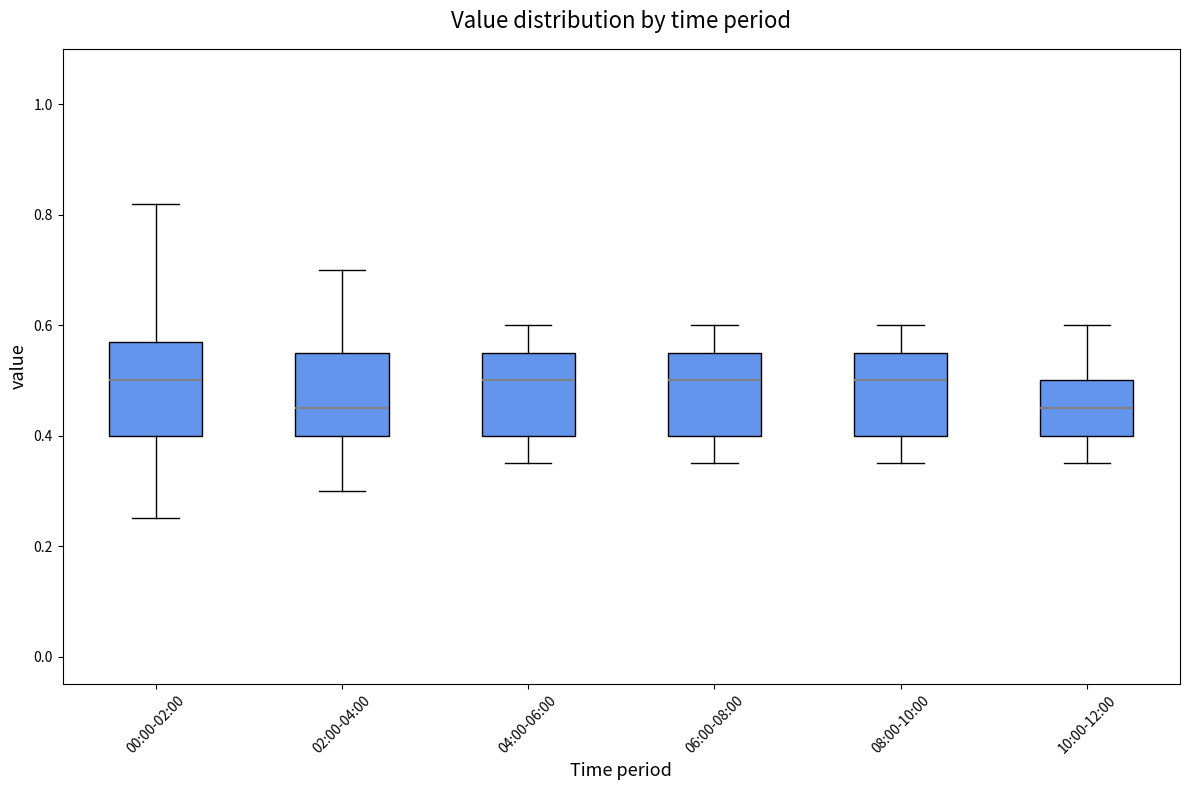

Reading left to right, read every box against the y-axis: the position of its median line, the range the box covers, and the ends of its whiskers. The values are not printed on the chart, so give them approximately, as read against the axis.

00:00-02:00: median 0.50, box 0.40 to 0.58, whiskers 0.26 to 0.82
02:00-04:00: median 0.46, box 0.40 to 0.56, whiskers 0.30 to 0.70
04:00-06:00: median 0.50, box 0.40 to 0.56, whiskers 0.36 to 0.60
06:00-08:00: median 0.50, box 0.40 to 0.56, whiskers 0.36 to 0.60
08:00-10:00: median 0.50, box 0.40 to 0.56, whiskers 0.36 to 0.60
10:00-12:00: median 0.46, box 0.40 to 0.50, whiskers 0.36 to 0.60